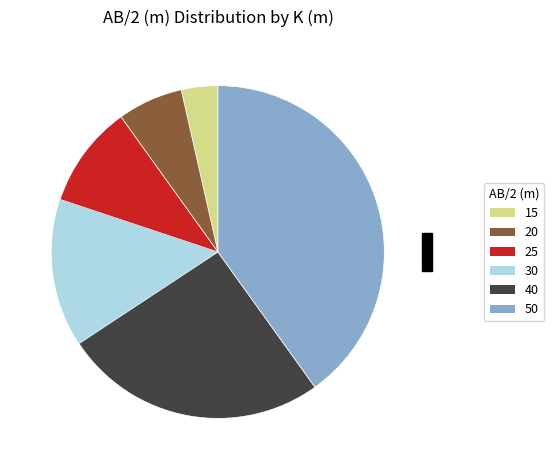

Rank the categories by value from highest to lowest.

50, 40, 30, 25, 20, 15